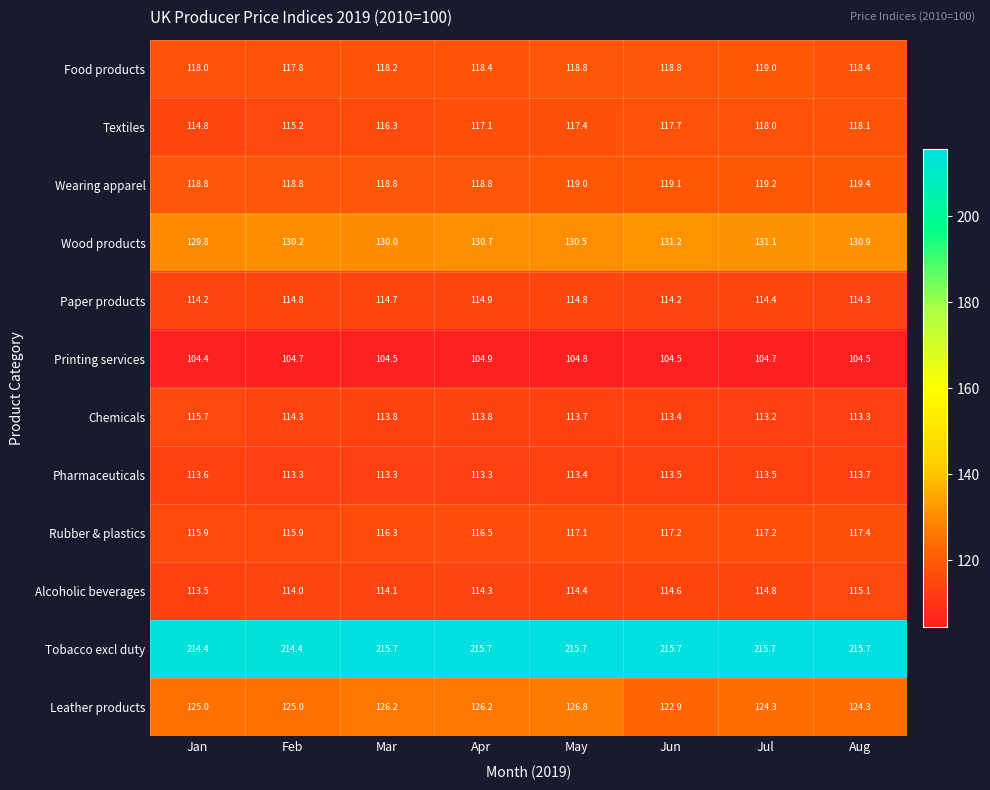

Read the Pharmaceuticals value at May.

113.4